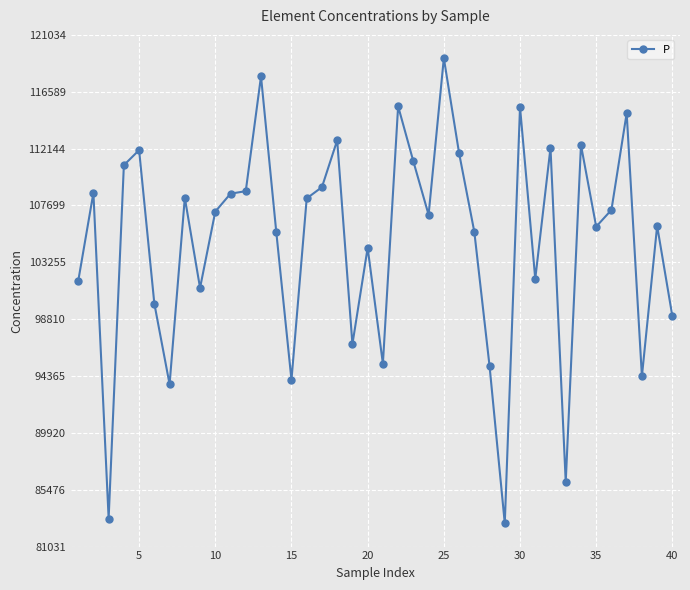

True or false: there are more than 2 points higher than both neighbors.

True